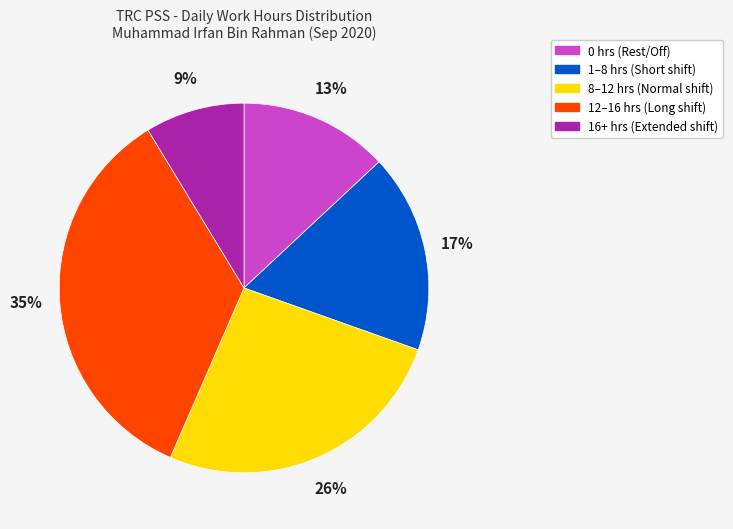

To the nearest percent, what is the difference between the largest and smallest slice percentages?

26%